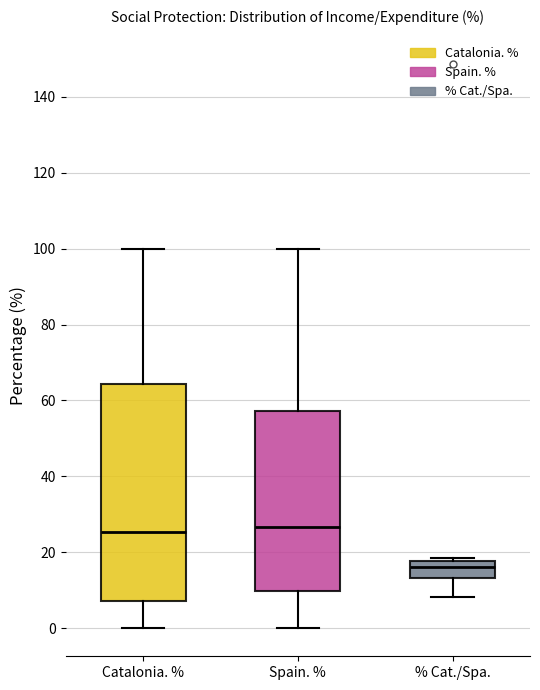

Where is the lower edge of the box for Catalonia. % on the y-axis? The values are not printed on the chart, so give them approximately, as read against the axis.

8